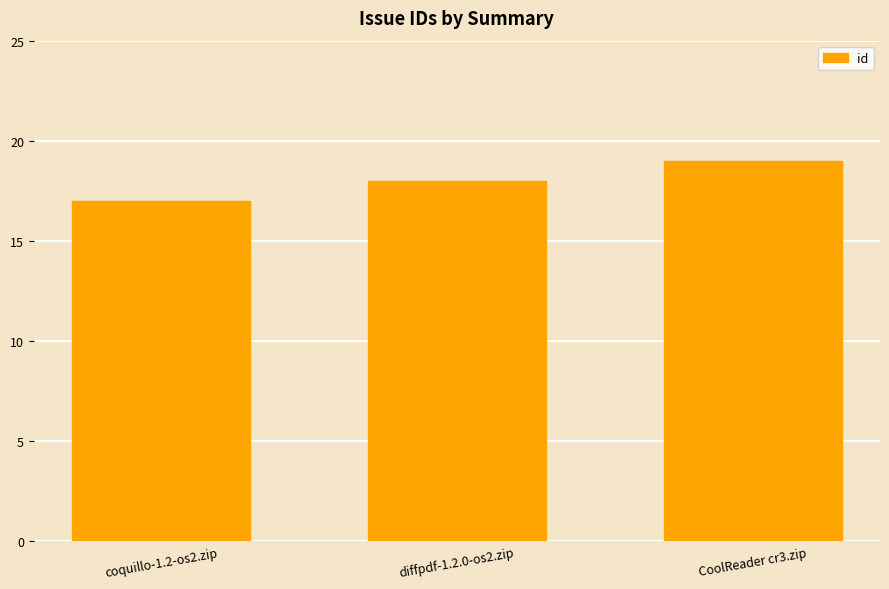

What value does the data have at diffpdf-1.2.0-os2.zip?

18